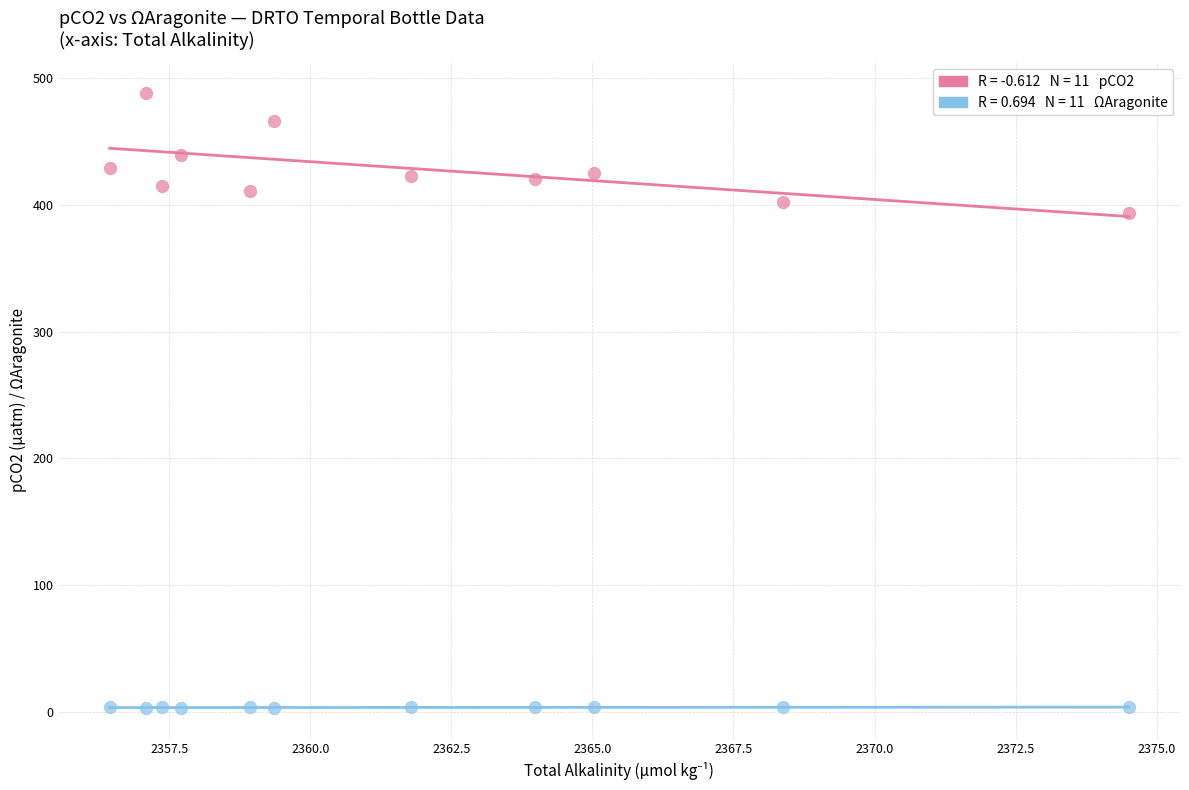

Across all data points, what is the range of Y values (max minus min)?

484.3